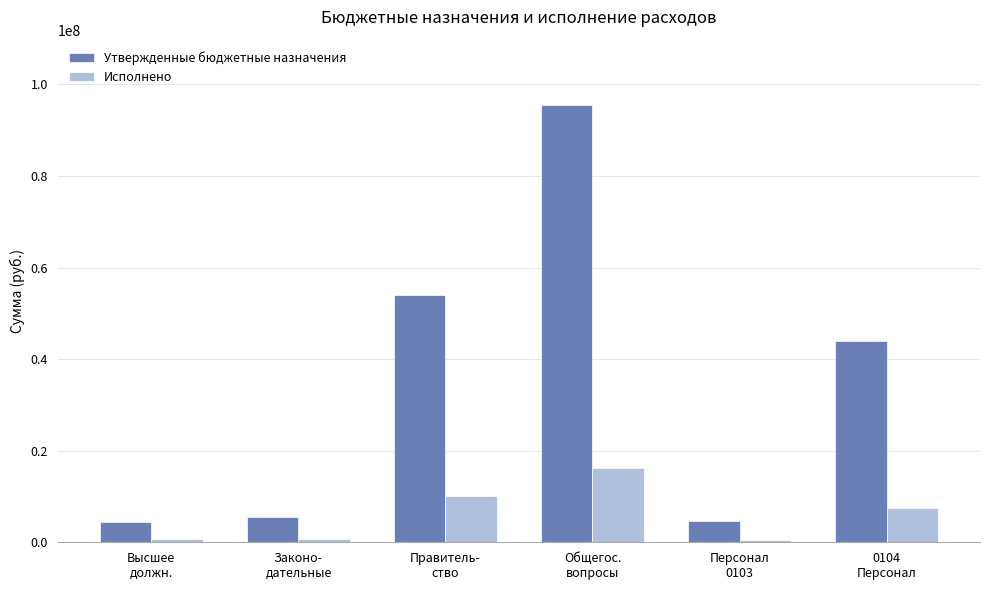

Which series changed the most between Законо-
дательные and Правитель-
ство?

Утвержденные бюджетные назначения